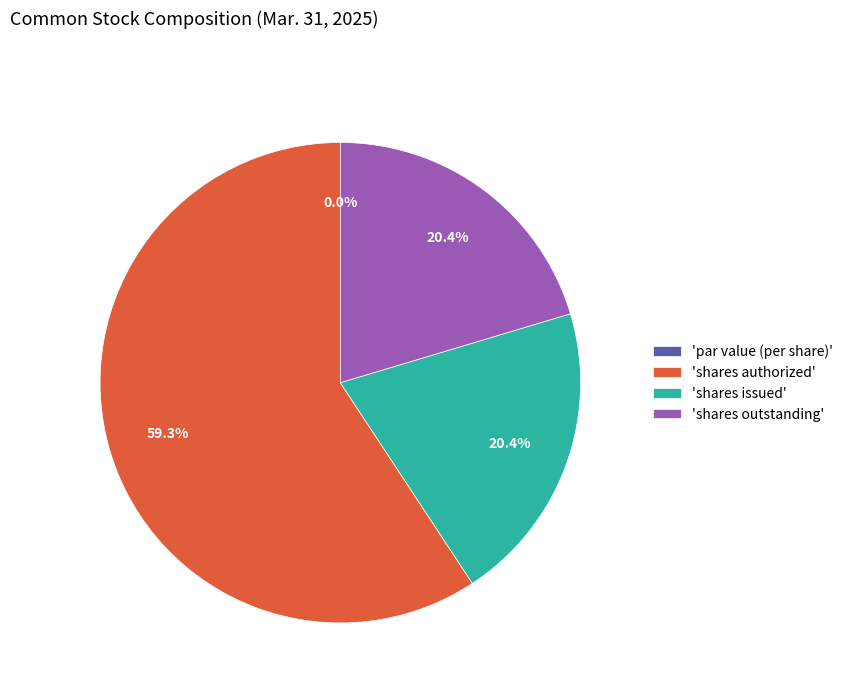

Which category accounts for the majority?

Common stock, shares authorized (in shares)